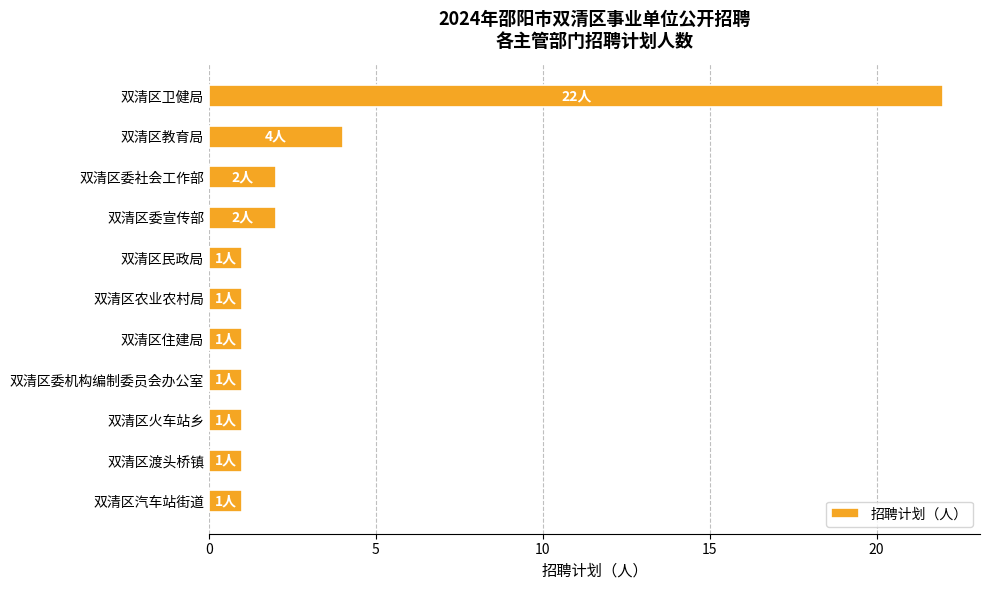

What is the difference between the maximum and minimum values?

21